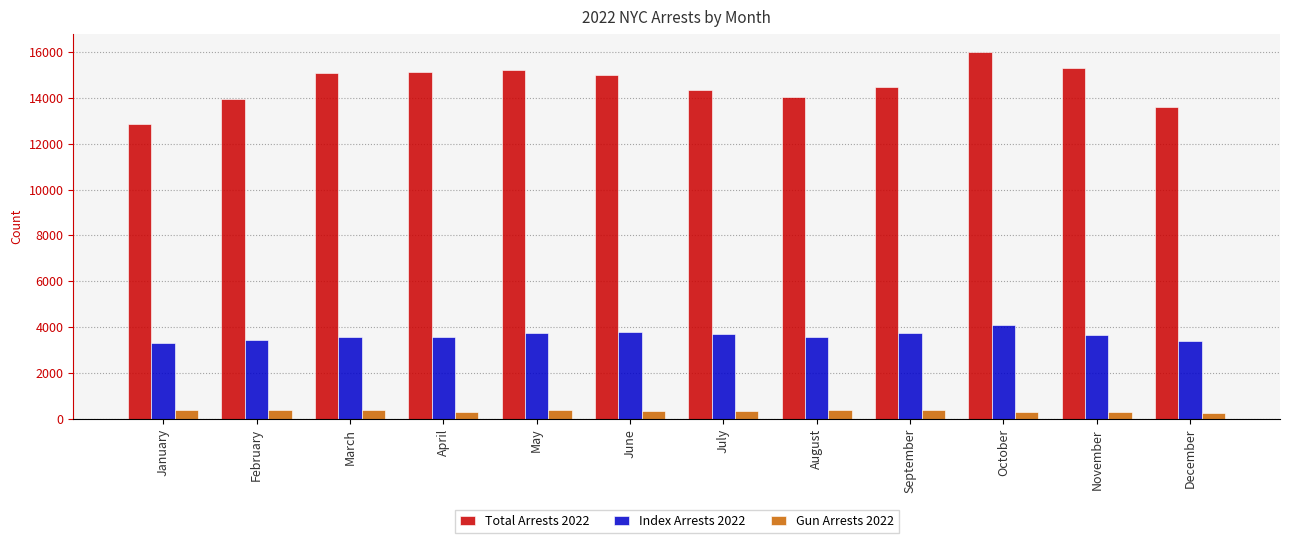

How many data points in Total Arrests 2022 are less than 14980?

6